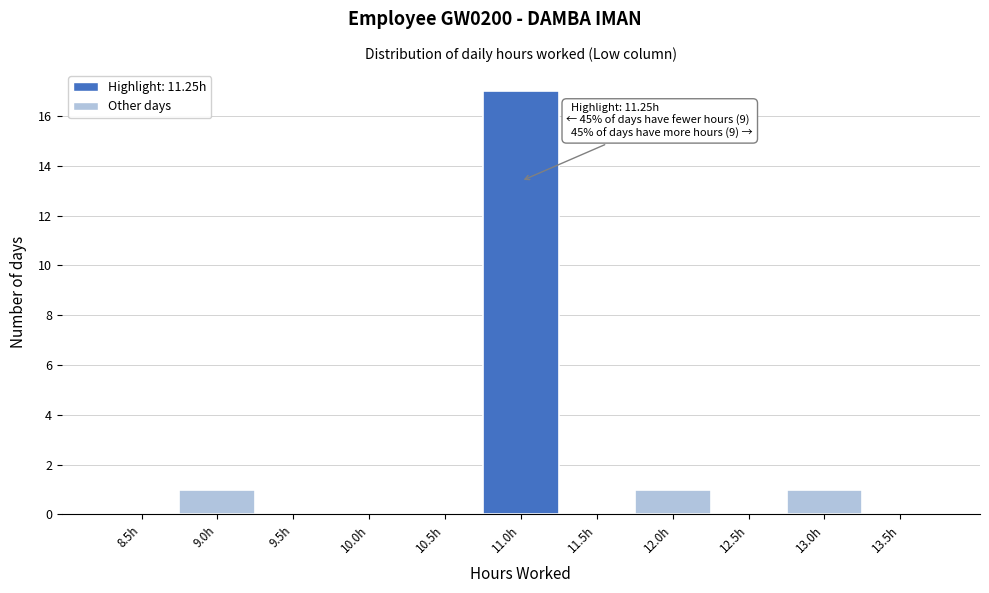

Reading left to right, what are all the values shown in this chart?

8.5h=0	9.0h=1	9.5h=0	10.0h=0	10.5h=0	11.0h=17	11.5h=0	12.0h=1	12.5h=0	13.0h=1	13.5h=0